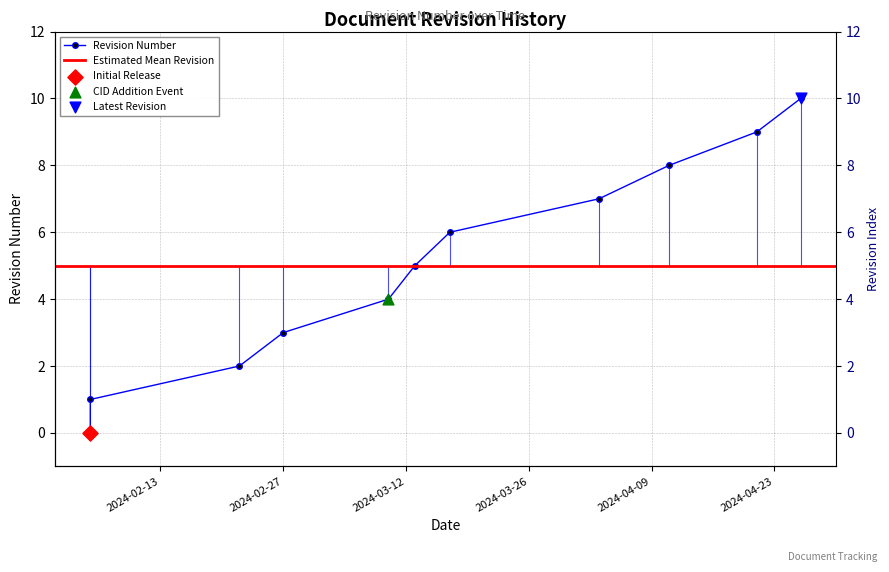

What is the change in value from 2024-03-10 to 2024-03-17?

+2